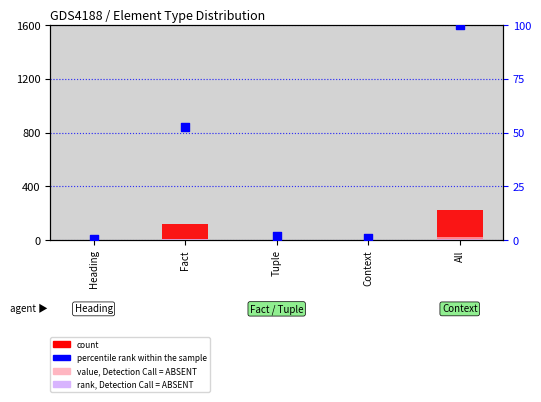

Which series has the widest spread of Y values?

count